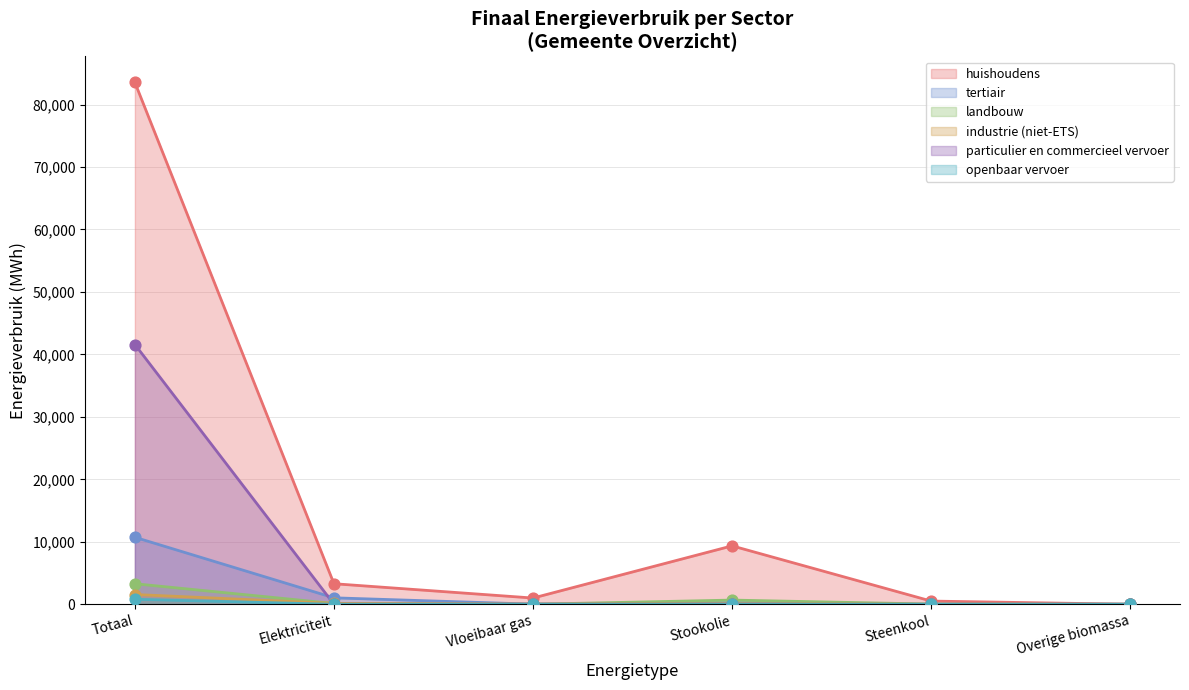

What is the total value across all series at Totaal?

141497.1